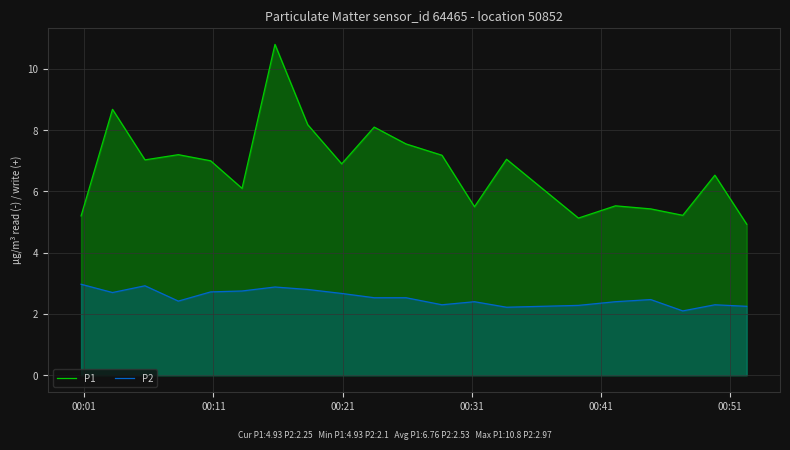

How many data points does each series have?

20